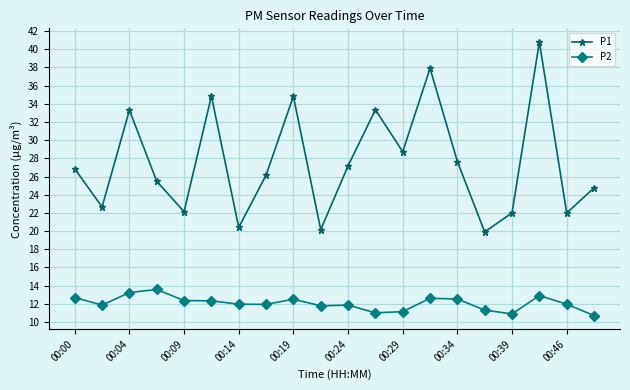

True or false: P1 and P2 cross at least once.

False